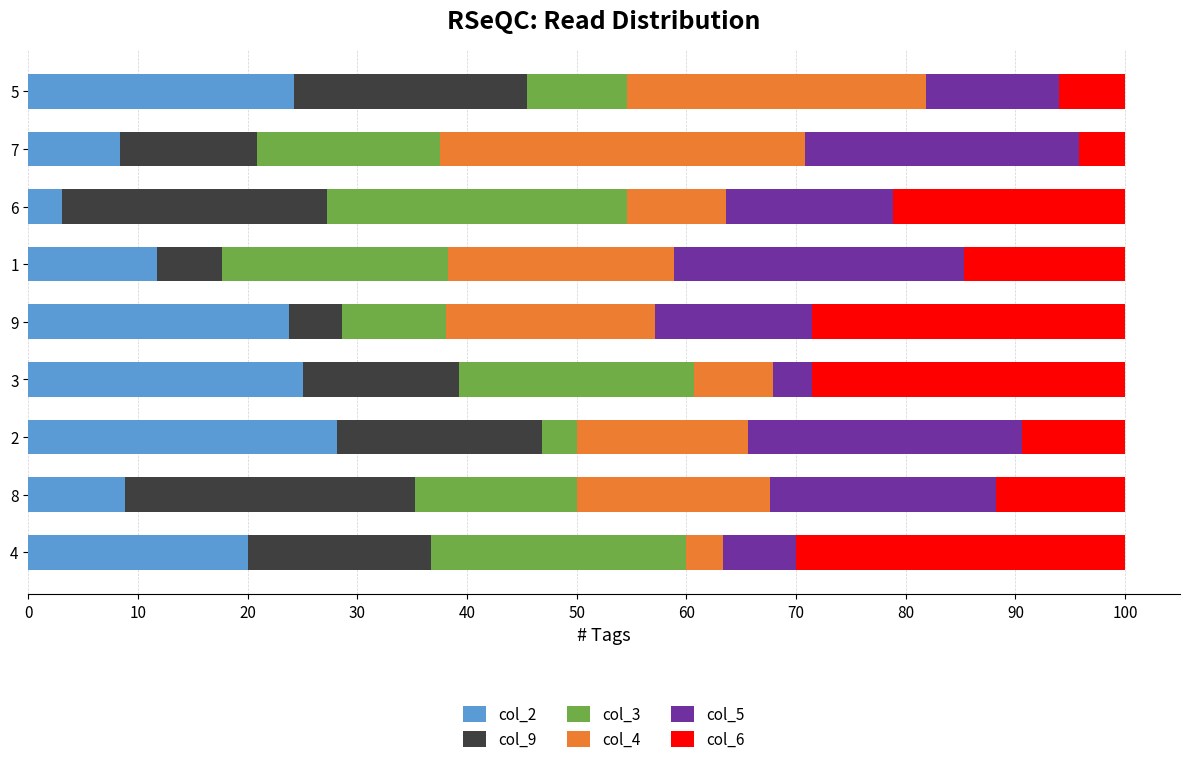

What is the lowest value of the col_2 series?

3.0